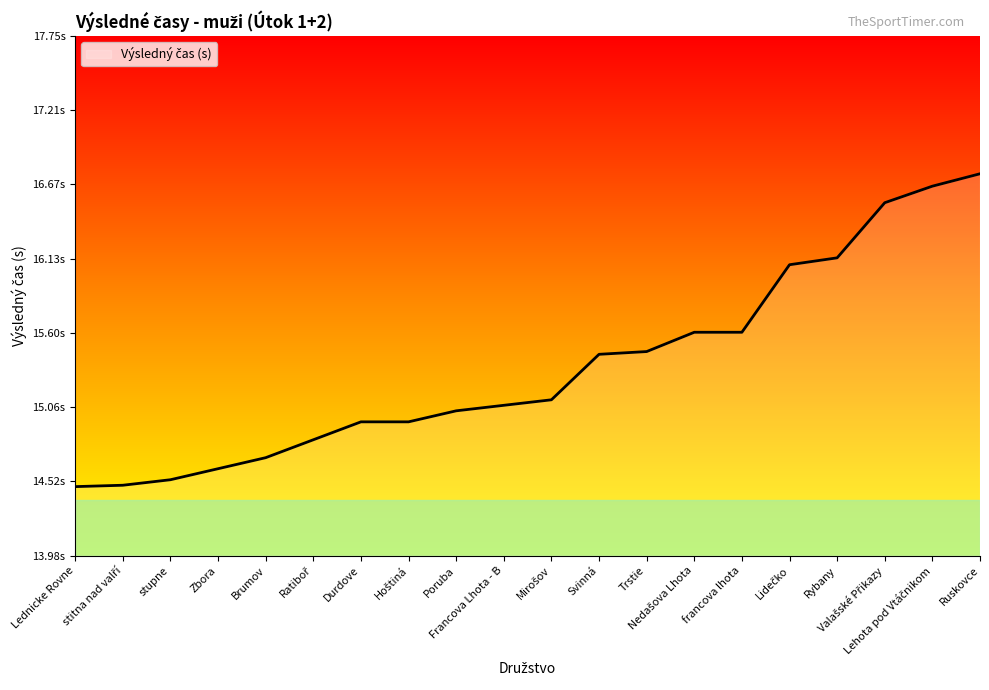

Reading right to left, transcribe all the data shown in this chart.

16.8	16.7	16.5	16.1	16.1	15.6	15.6	15.5	15.4	15.1	15.1	15.0	14.9	14.9	14.8	14.7	14.6	14.5	14.5	14.5